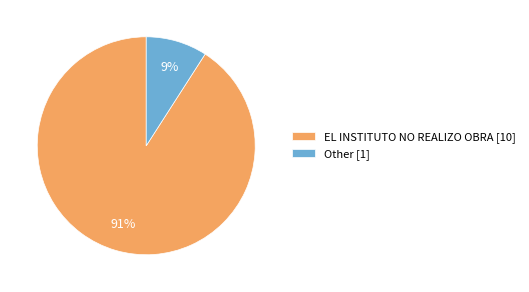

To the nearest percent, what is the combined percentage of EL INSTITUTO NO REALIZO OBRA and Other?

100%